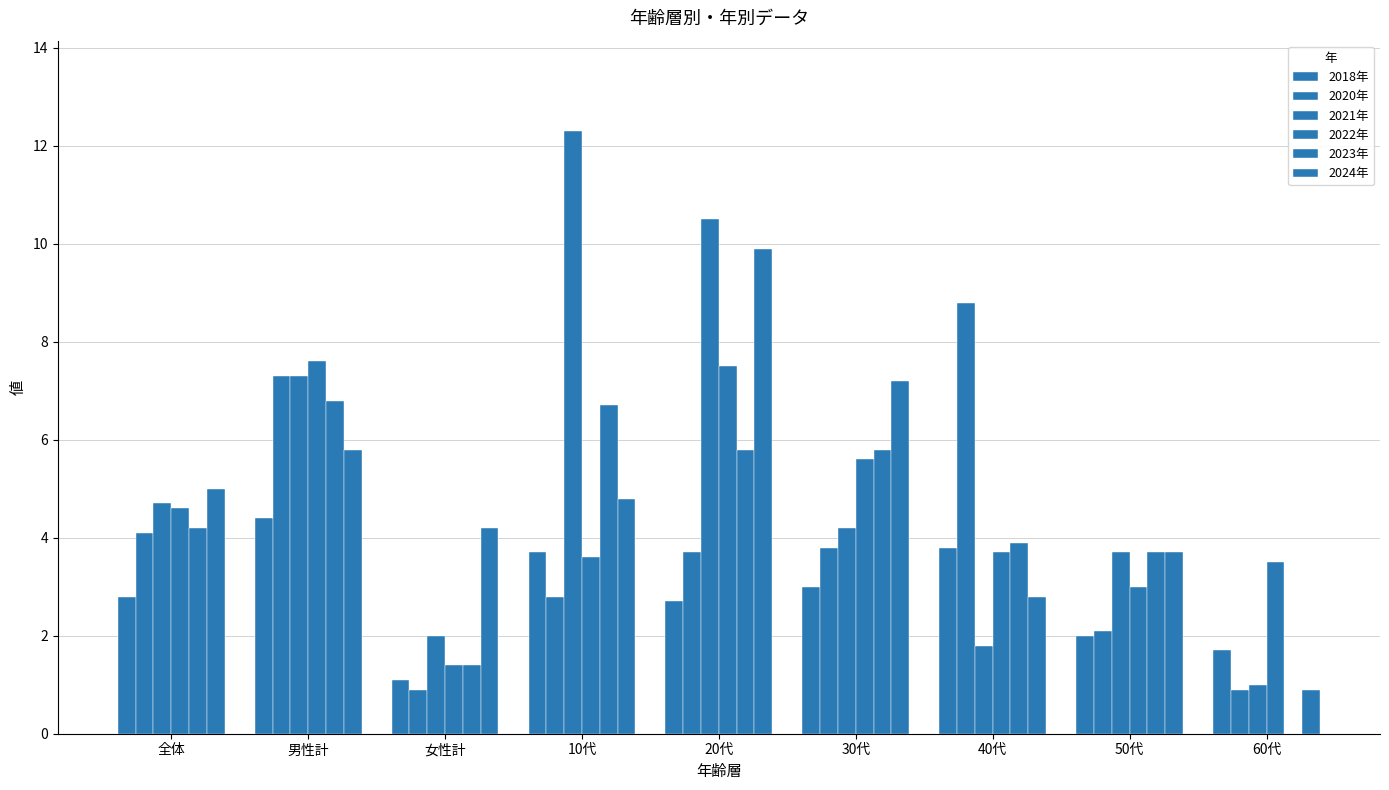

How many categories are shown in the chart?

9